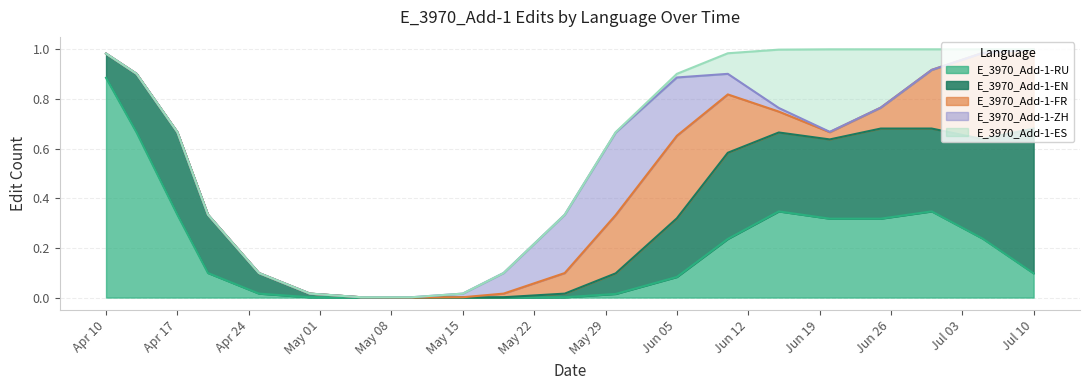

Is it true that E_3970_Add-1-RU equals 0.2 at Jul 10?

False